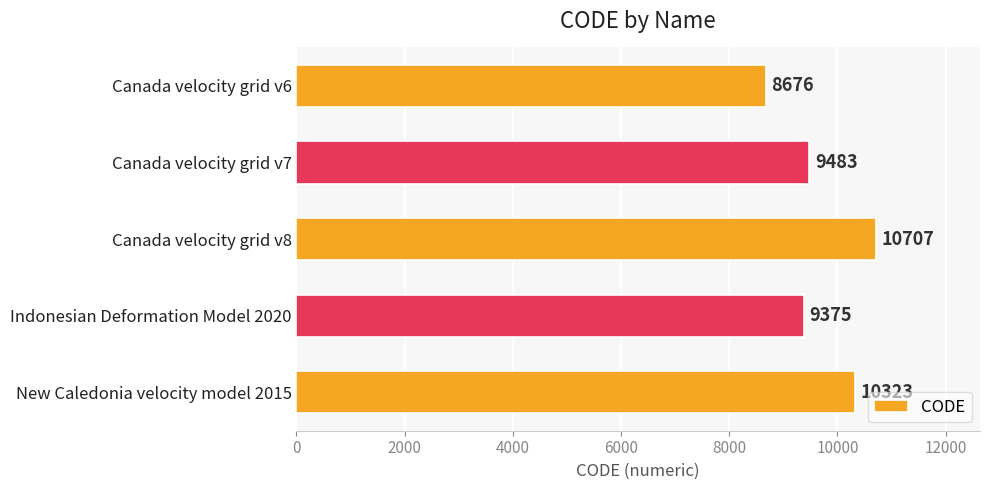

What is the minimum value shown in the chart?

8676